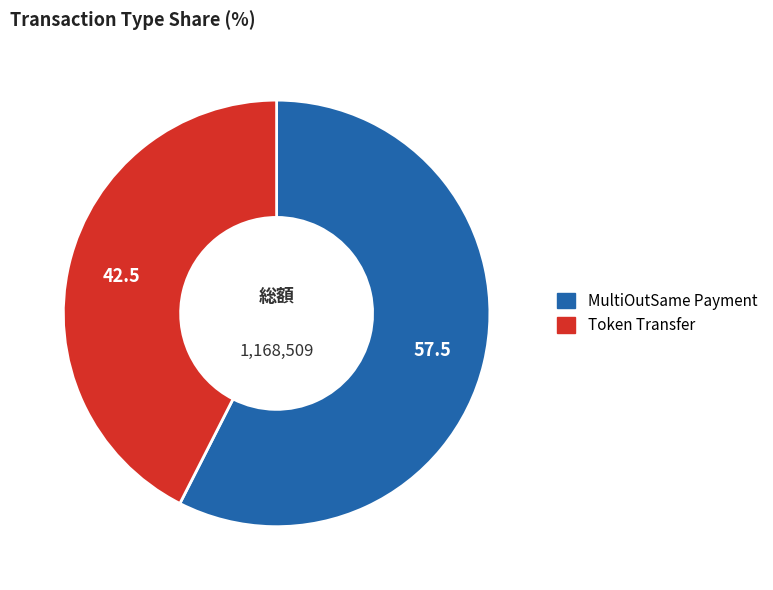

Is there any slice that represents more than half of the pie?

Yes